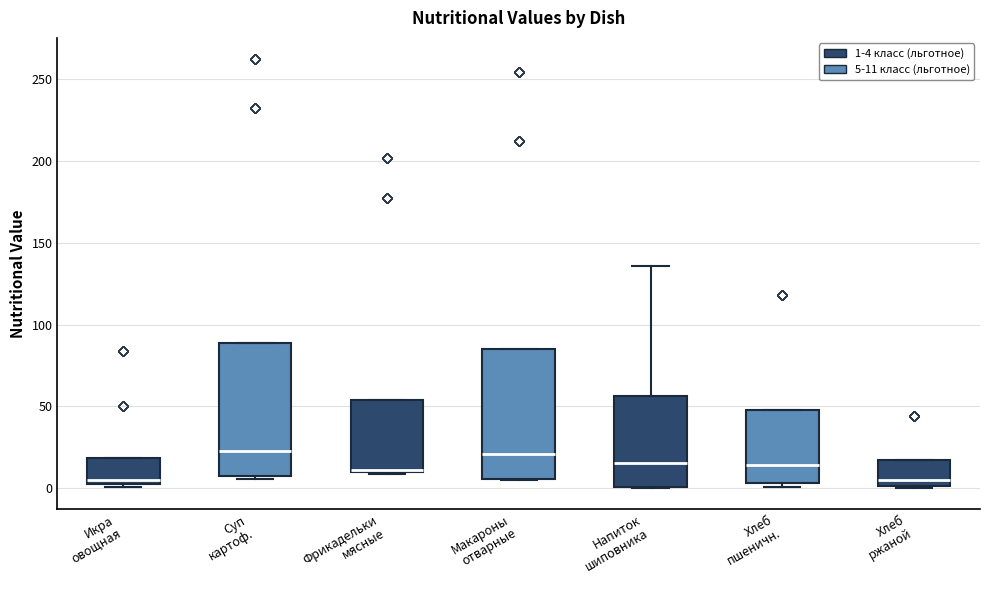

Where is the lower edge of the box for Макароны отварные on the y-axis? The values are not printed on the chart, so give them approximately, as read against the axis.

5